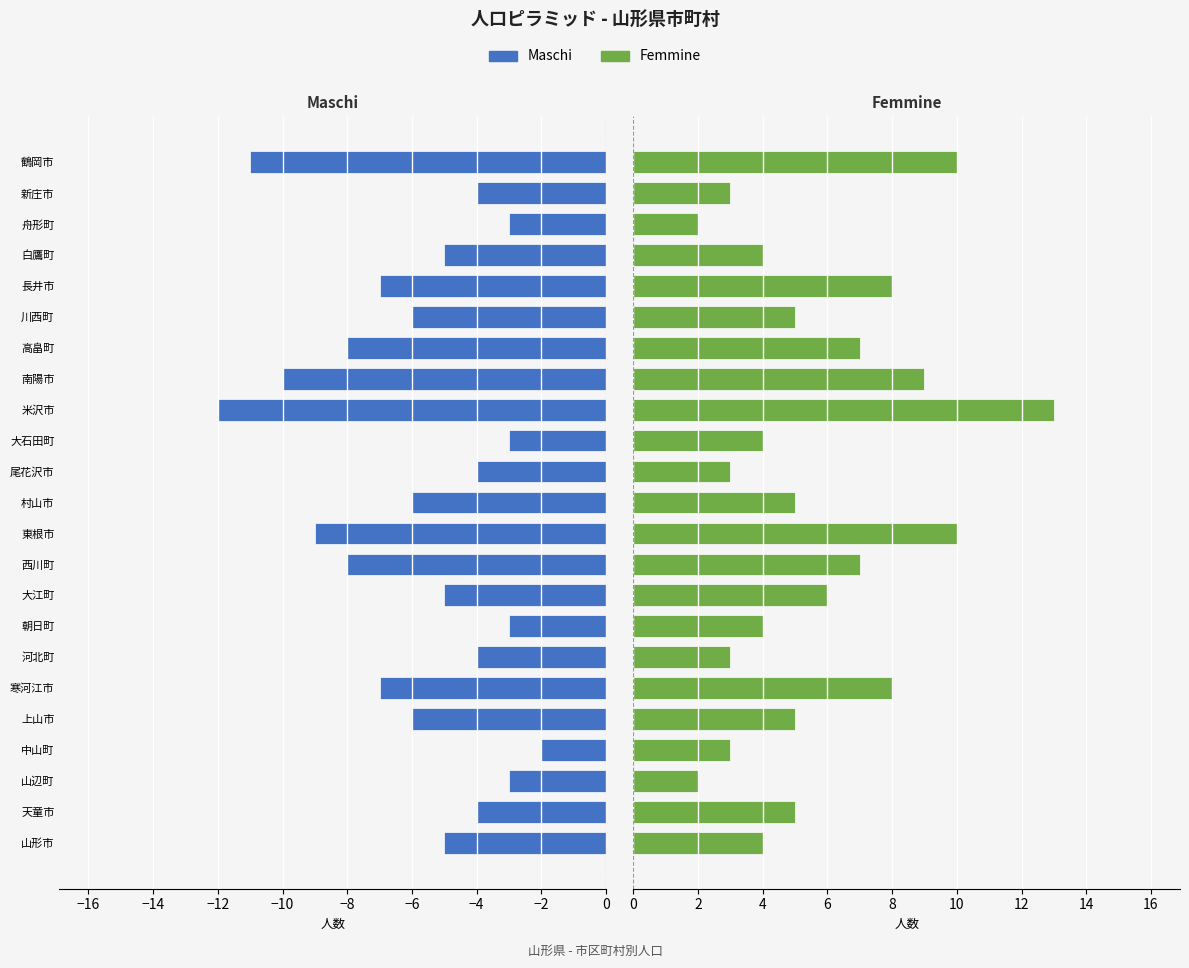

List the series in order of their overall mean, lowest first.

Maschi, Femmine